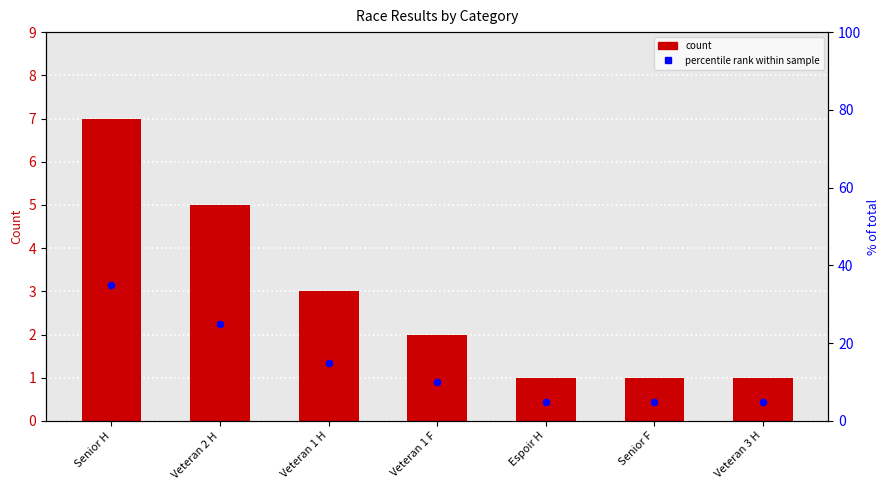

Which series contains the lowest Y value?

Count